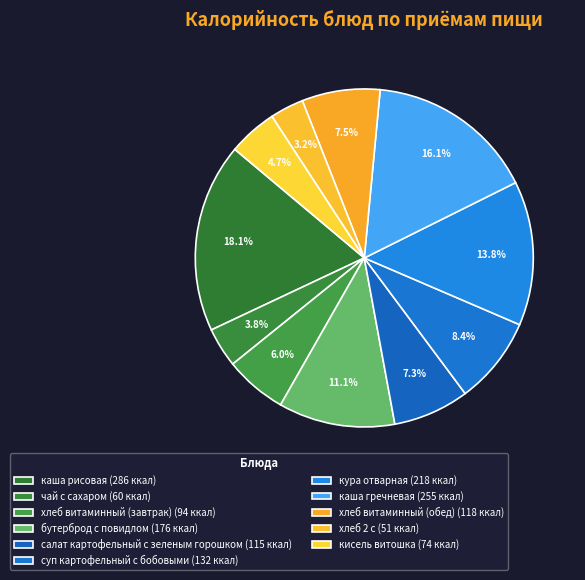

Count the number of slices in the pie.

11